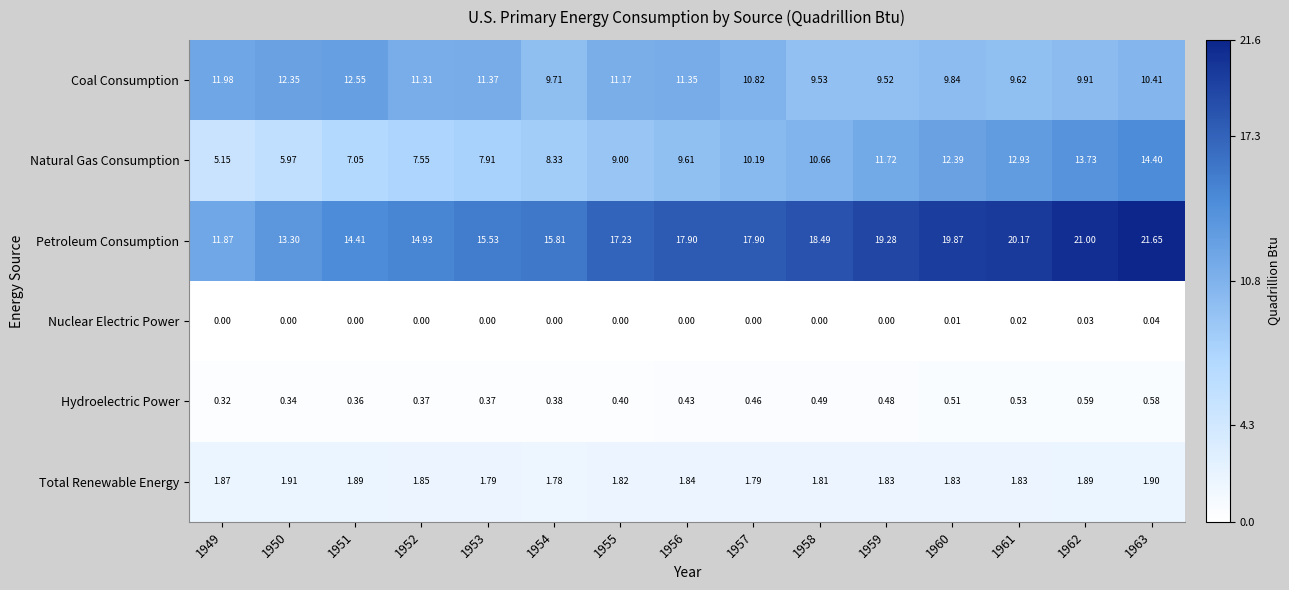

Which series has the widest spread of values?

Petroleum Consumption